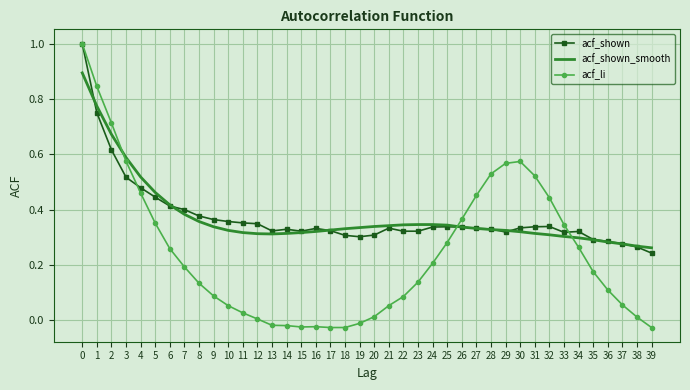

Is it true that acf_li equals 1.3 at 1?

False